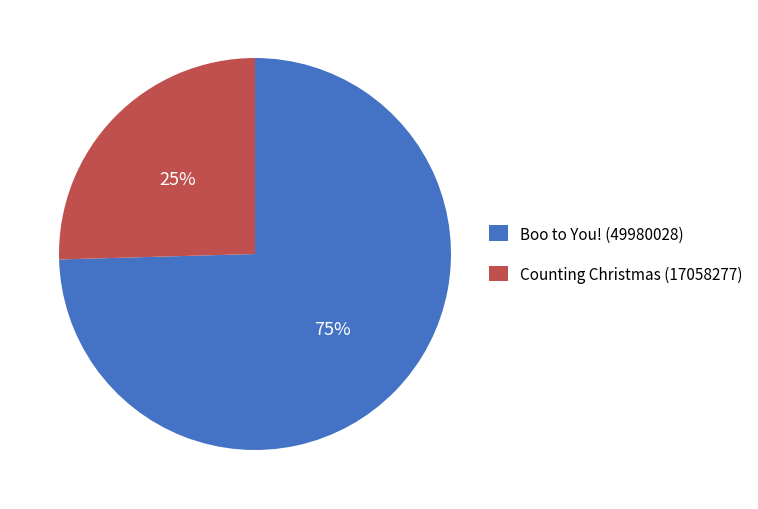

How many segments does this pie chart have?

2